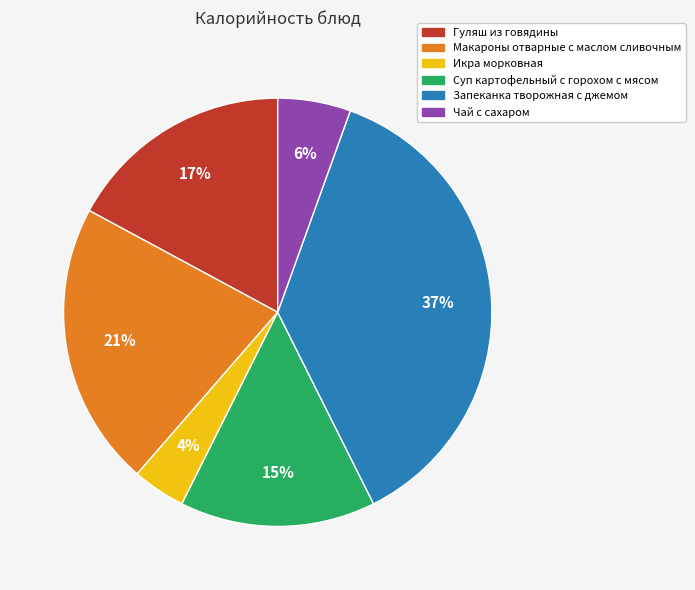

Is Суп картофельный с горохом с мясом the majority of the pie?

No